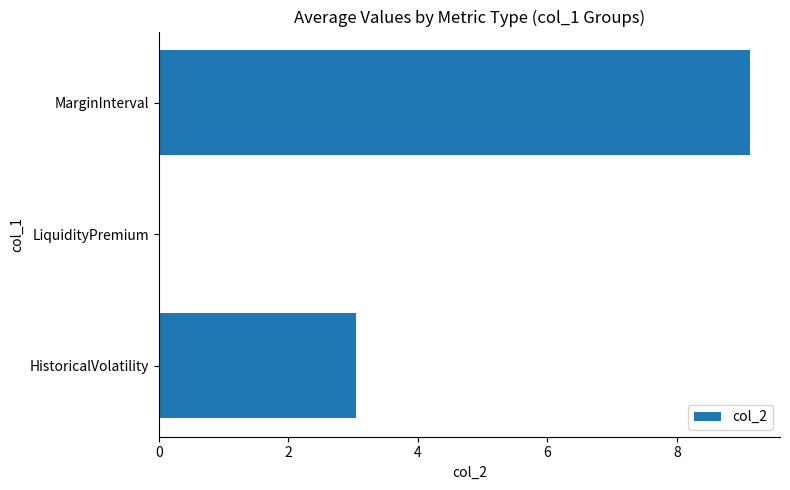

Count the number of categories in the chart.

3